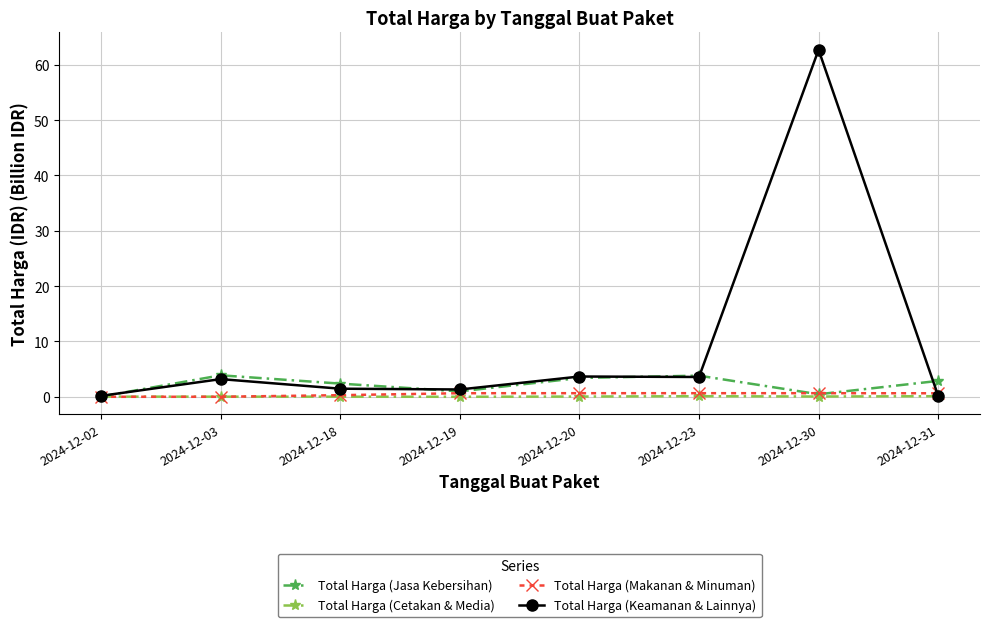

At which category is the sum across all series the highest?

2024-12-30